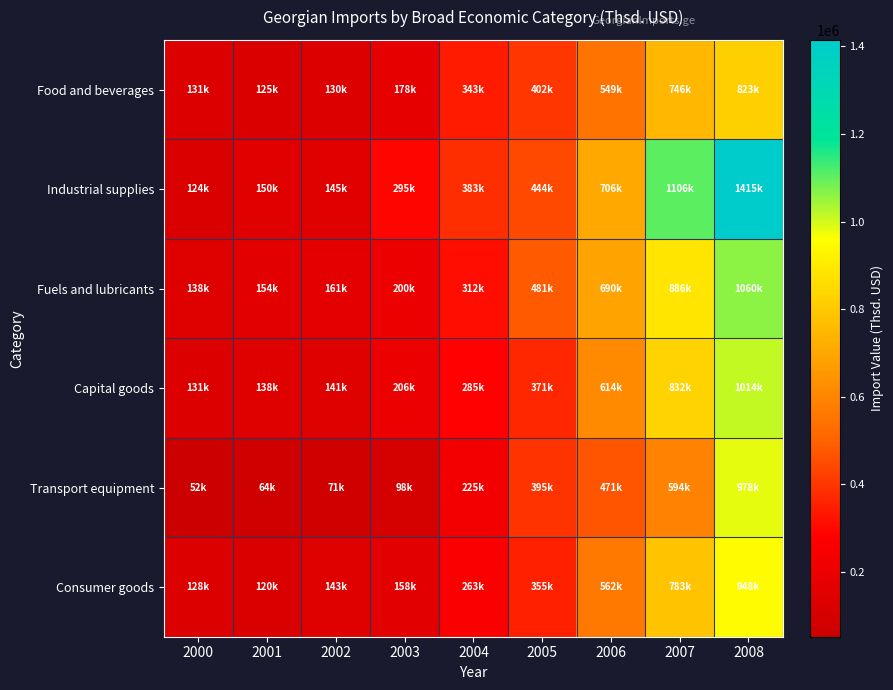

Between 2002 and 2000, which is larger?

2000